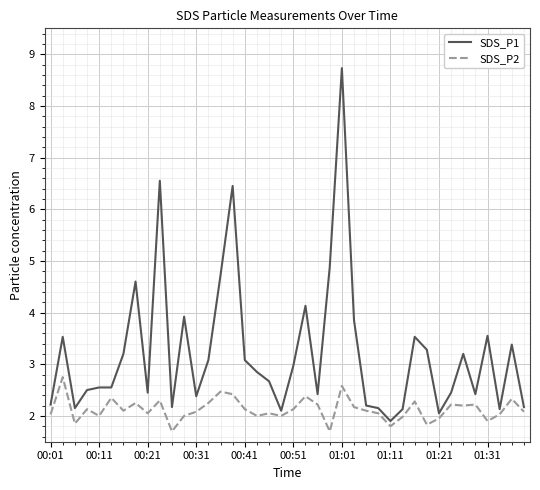

List the series in order of their peak value, lowest first.

SDS_P2, SDS_P1